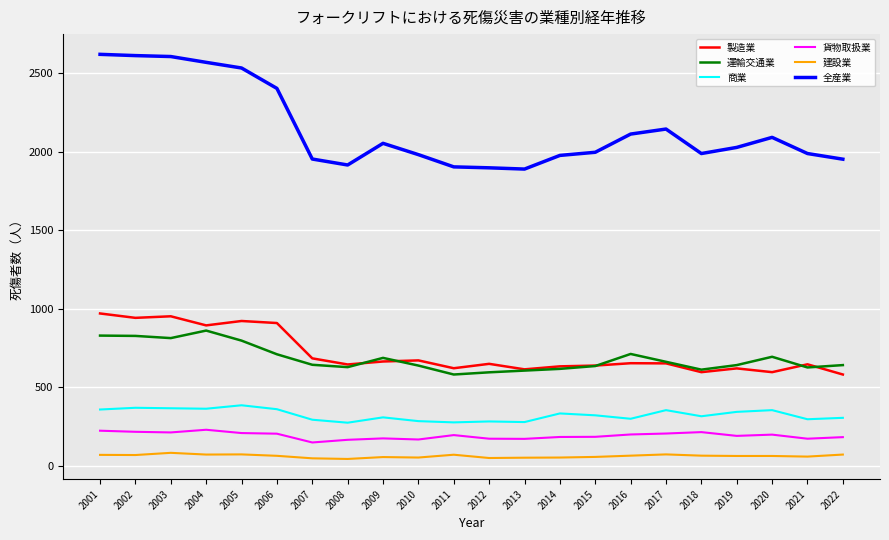

What is the highest value of the 商業 series?

385